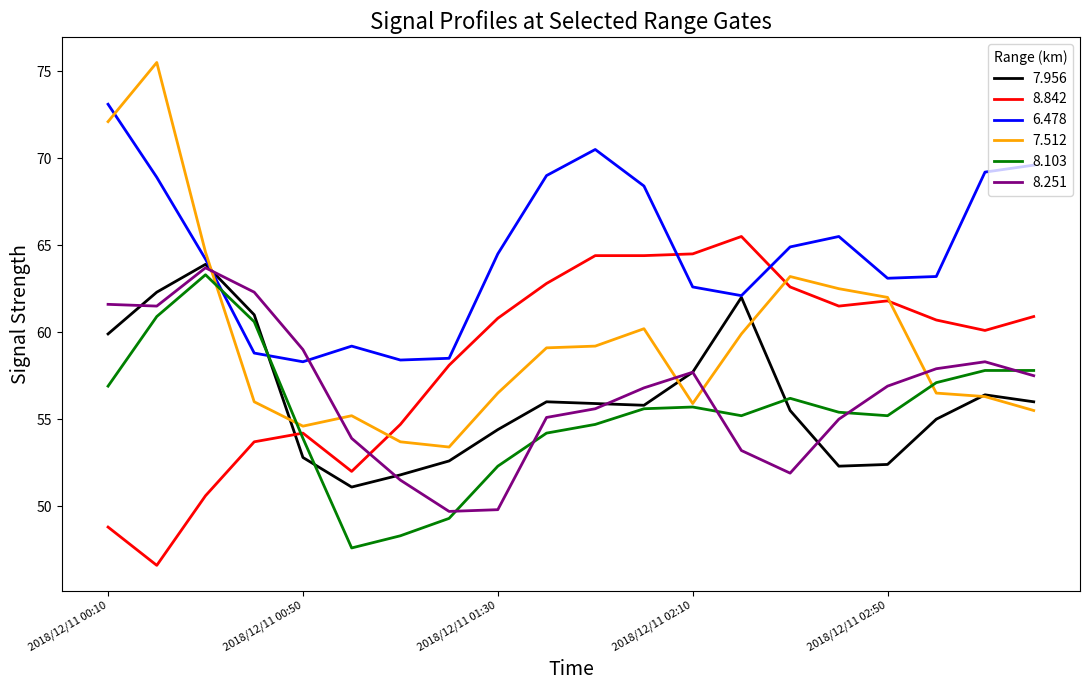

Which series has the largest range (max minus min)?

7.512